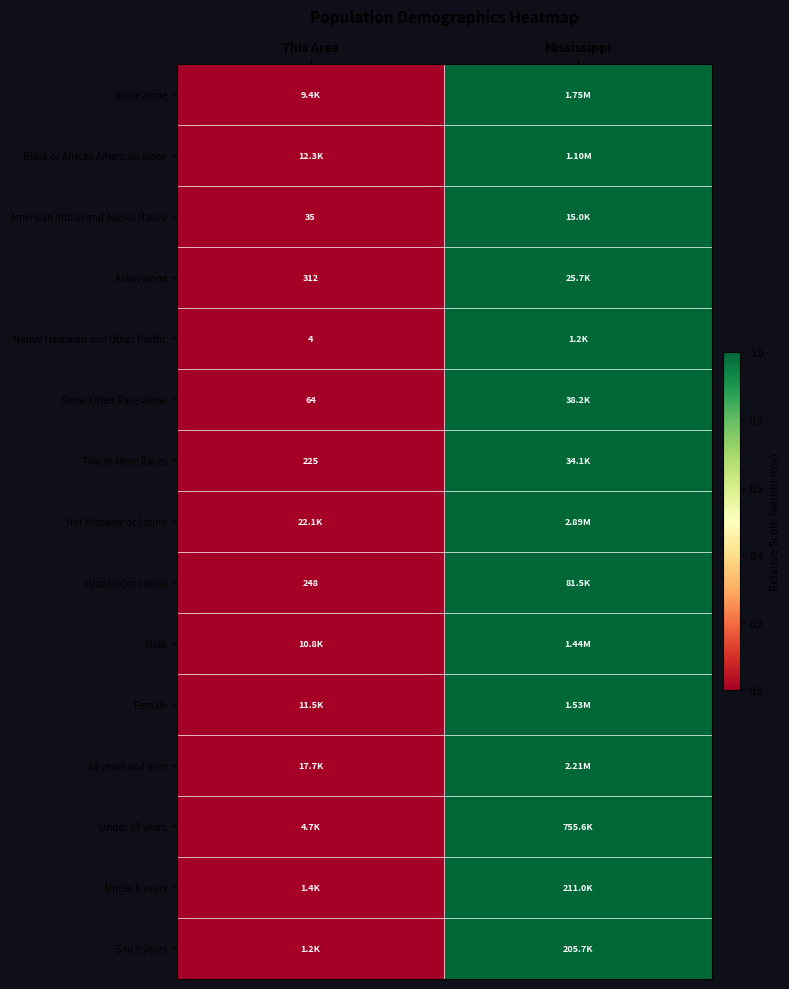

At which label is Some Other Race alone closest to 0?

This Area